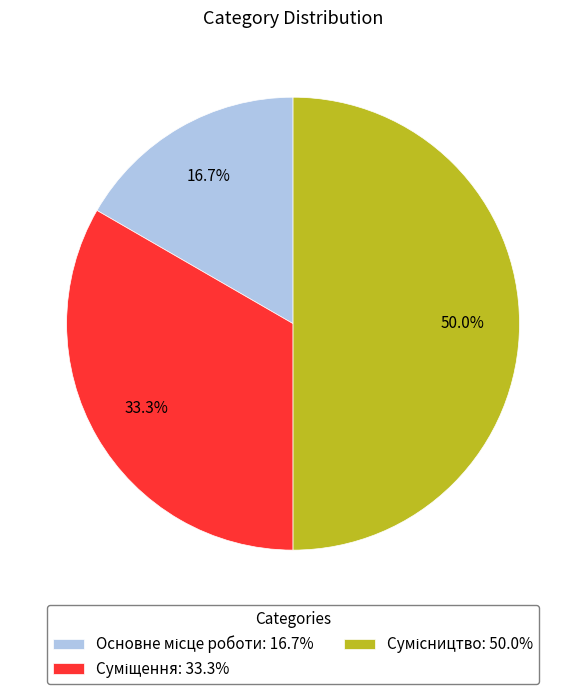

What is the largest slice in the pie chart?

Сумісництво